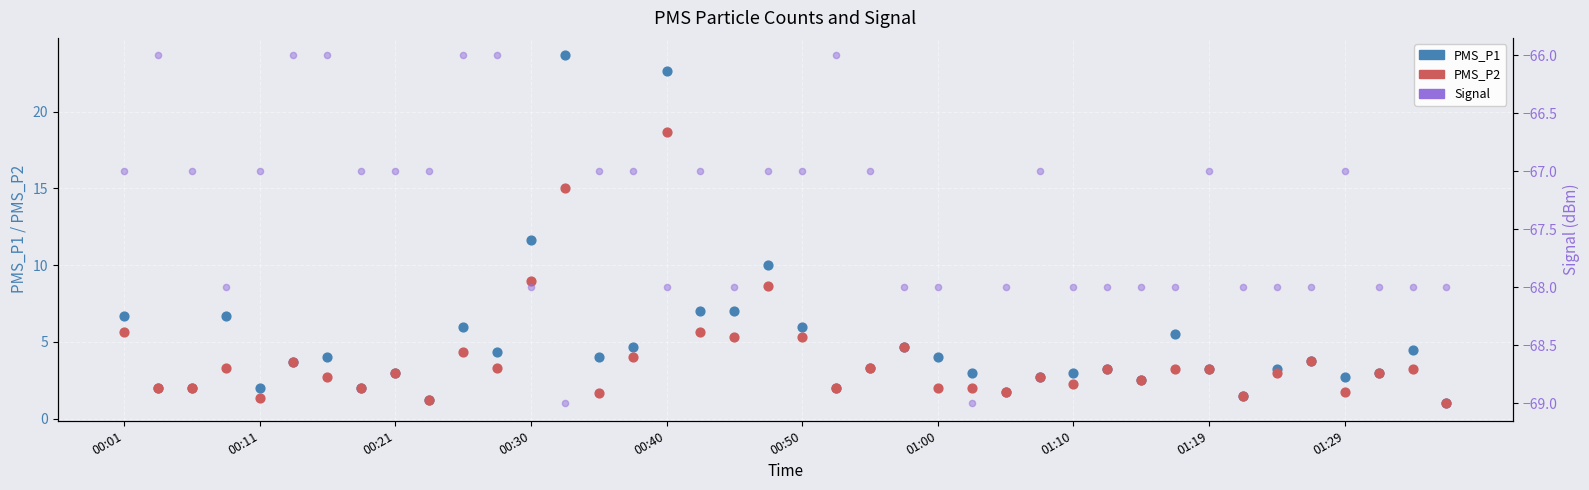

What are all the series names shown in the legend?

PMS_P1, PMS_P2, Signal